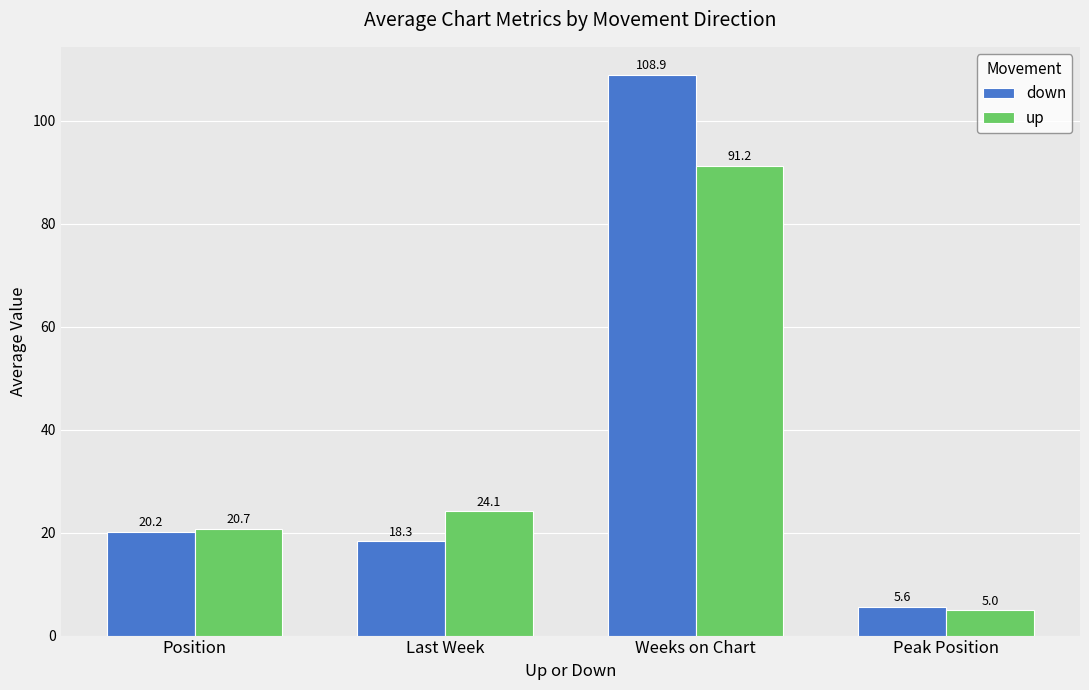

At how many categories does at least one series exceed 21?

2